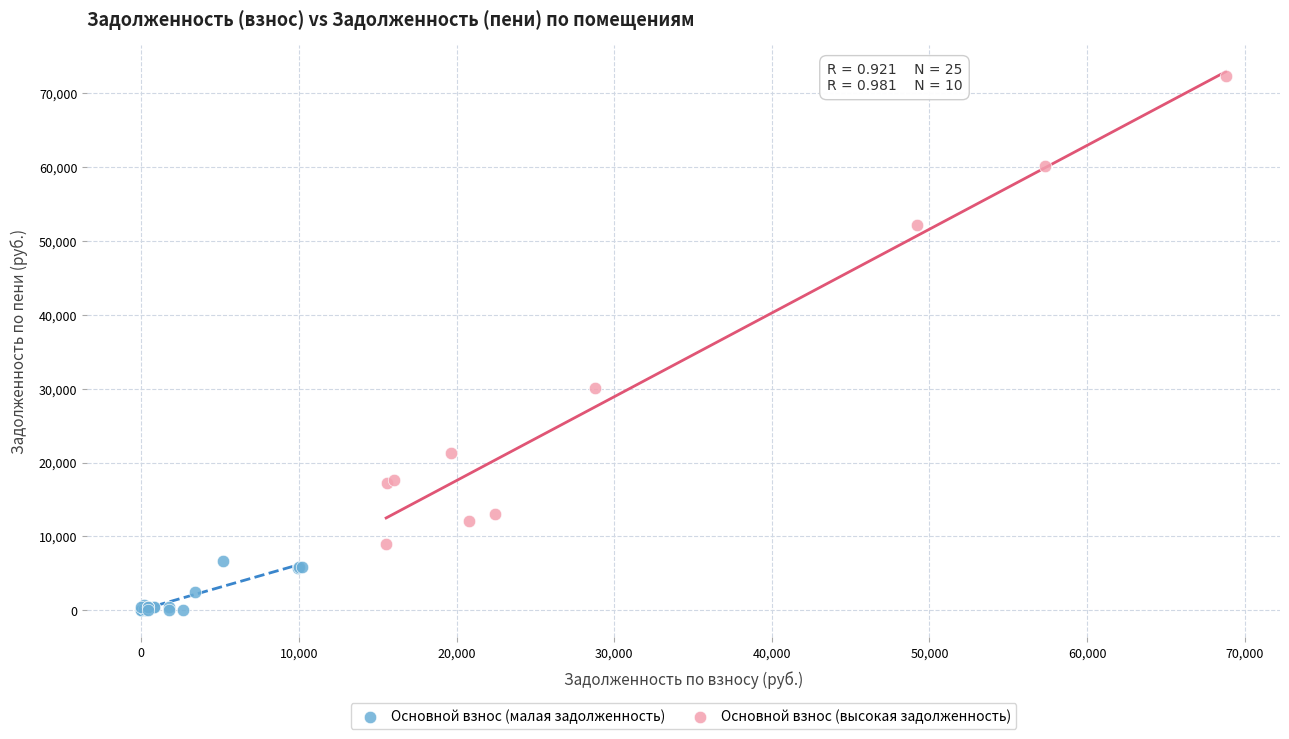

Which series contains the highest Y value?

Основной взнос (высокая задолженность)